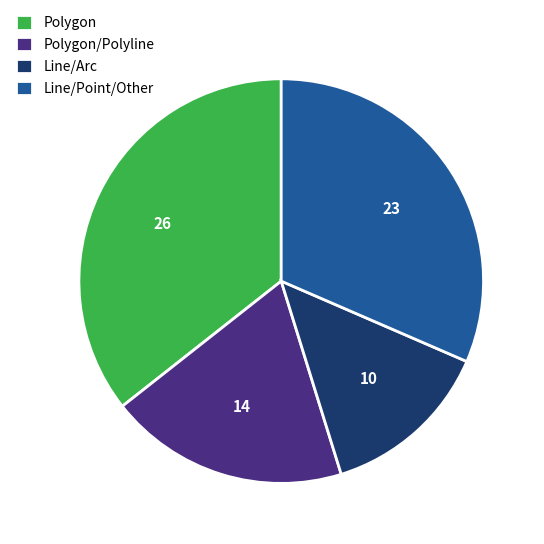

Is the sum of Polygon and Line/Arc greater than half?

No